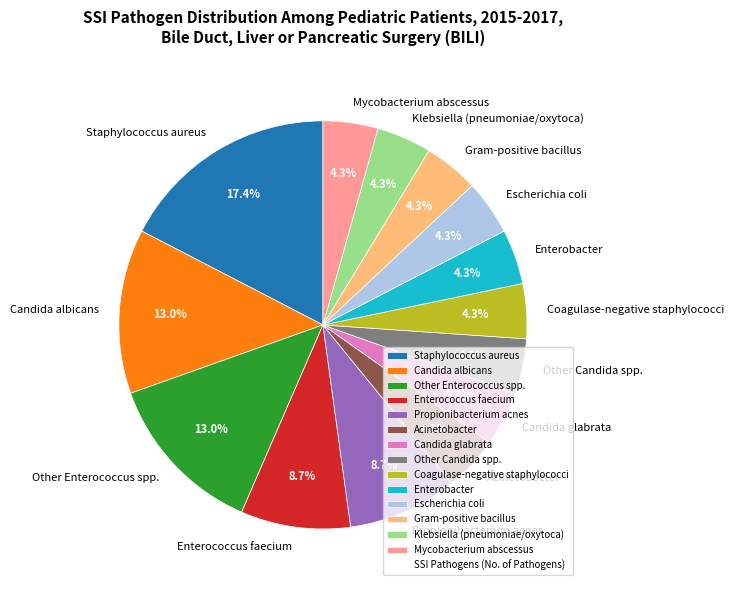

Does any single category account for the majority?

No